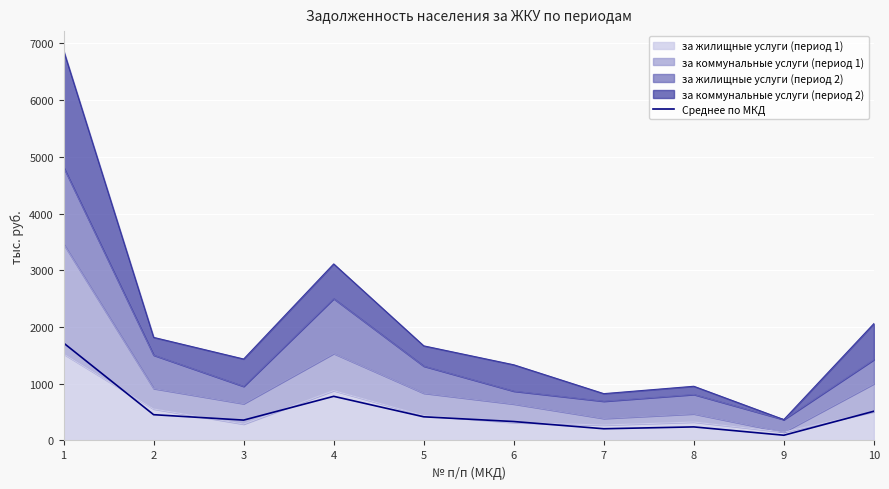

What is the difference between the second highest and minimum values?

686.1